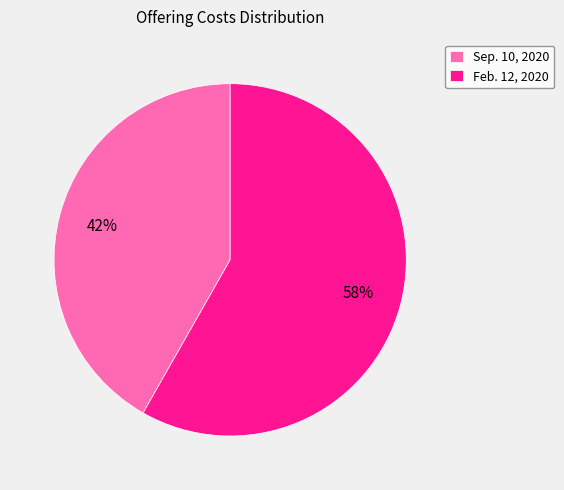

To the nearest percent, what portion does Sep. 10, 2020 represent?

42%